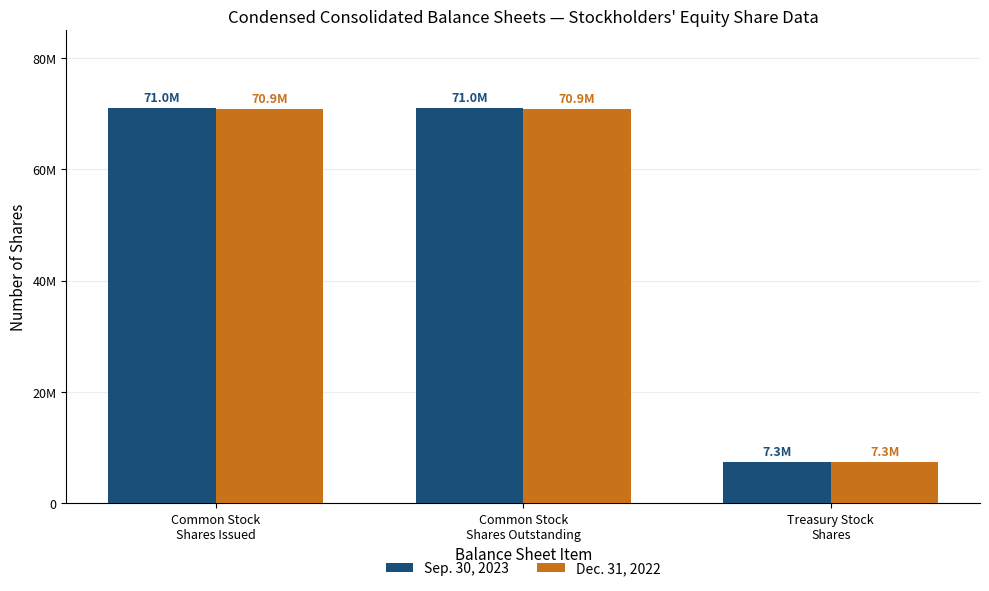

Are the bars grouped side by side (vs. stacked)?

Yes